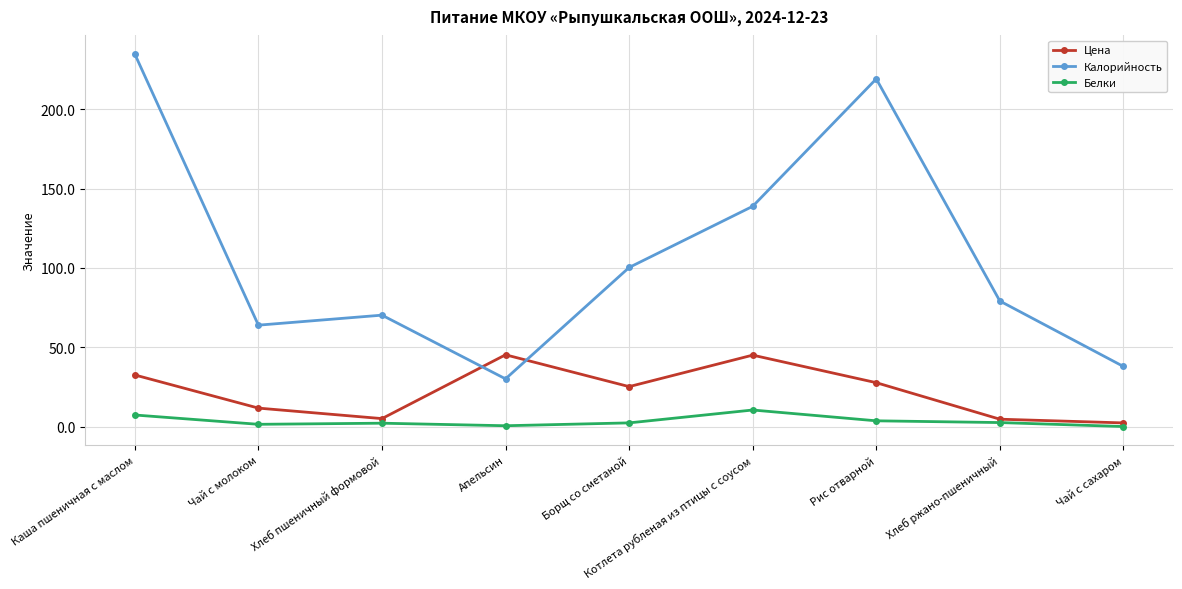

True or false: Калорийность and Цена intersect in this chart.

True